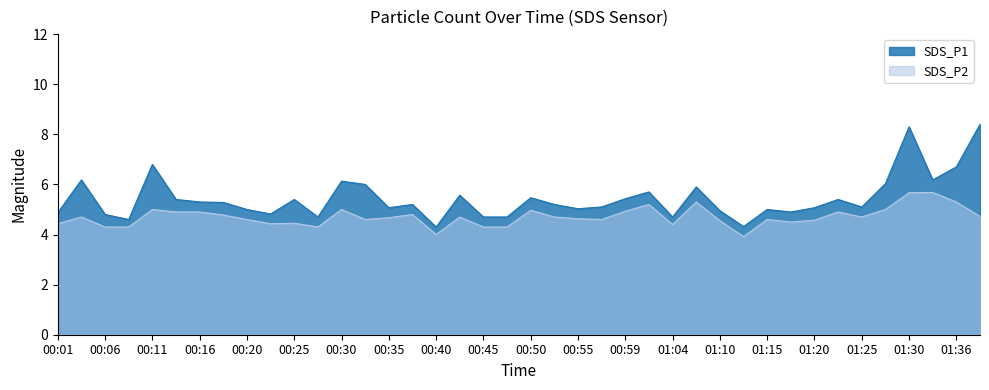

The value of SDS_P2 at 01:25 is 4.7. True or false?

True